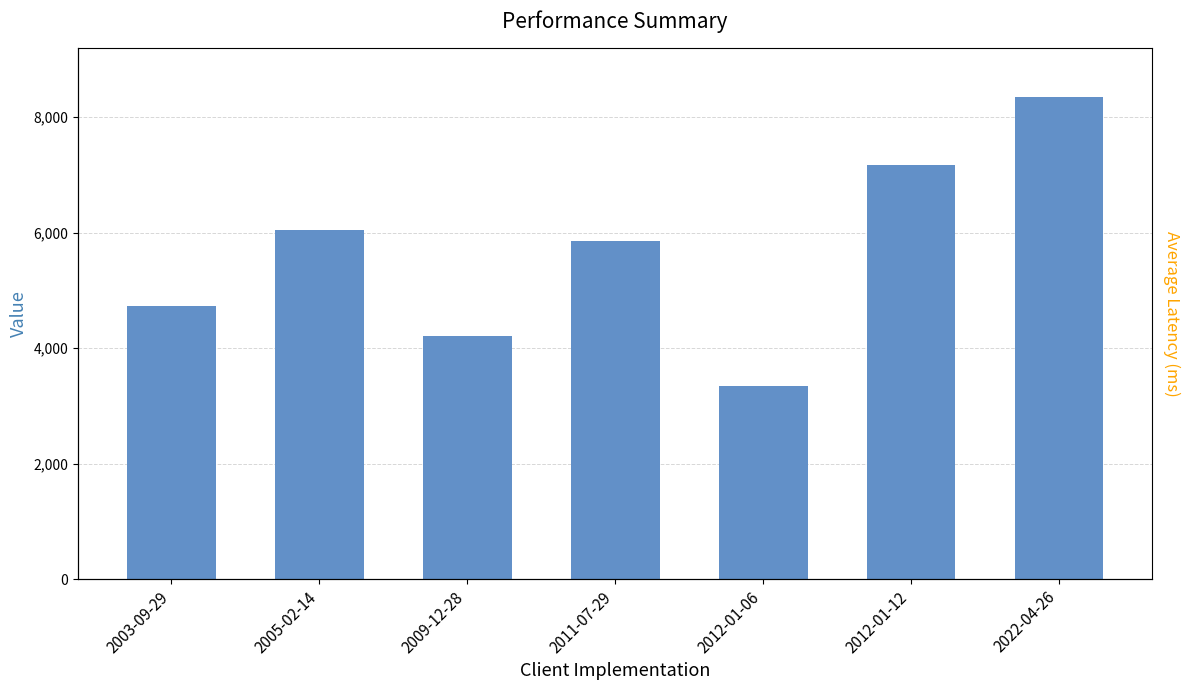

List the labels in order of value, largest first.

2022-04-26, 2012-01-12, 2005-02-14, 2011-07-29, 2003-09-29, 2009-12-28, 2012-01-06